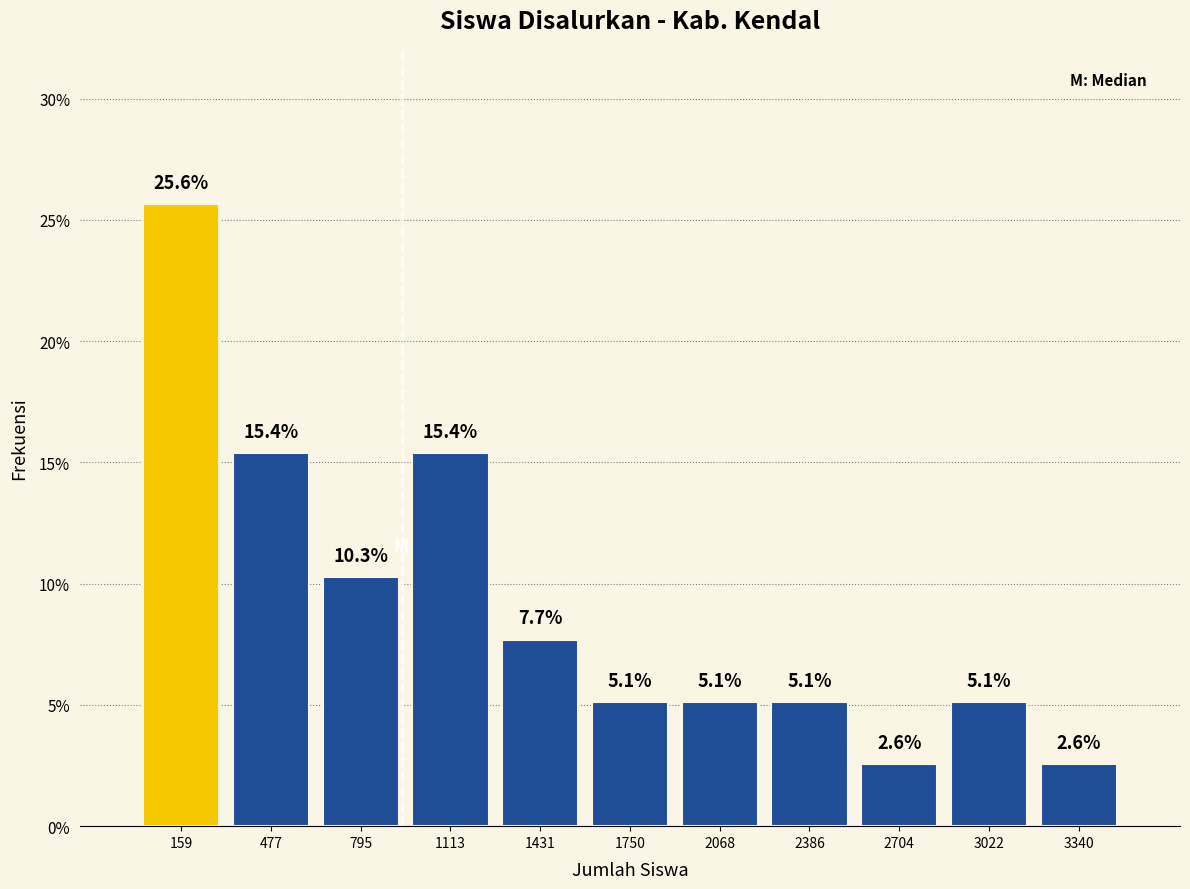

Reading left to right, list every bar in this chart as the range it spans on the x-axis followed by its height. The bar edges are not printed on the chart, so give them approximately, as read against the axis.

0 to 300: 25.6
300 to 650: 15.4
650 to 950: 10.3
950 to 1250: 15.4
1250 to 1600: 7.7
1600 to 1900: 5.1
1900 to 2250: 5.1
2250 to 2550: 5.1
2550 to 2850: 2.6
2850 to 3200: 5.1
3200 to 3500: 2.6